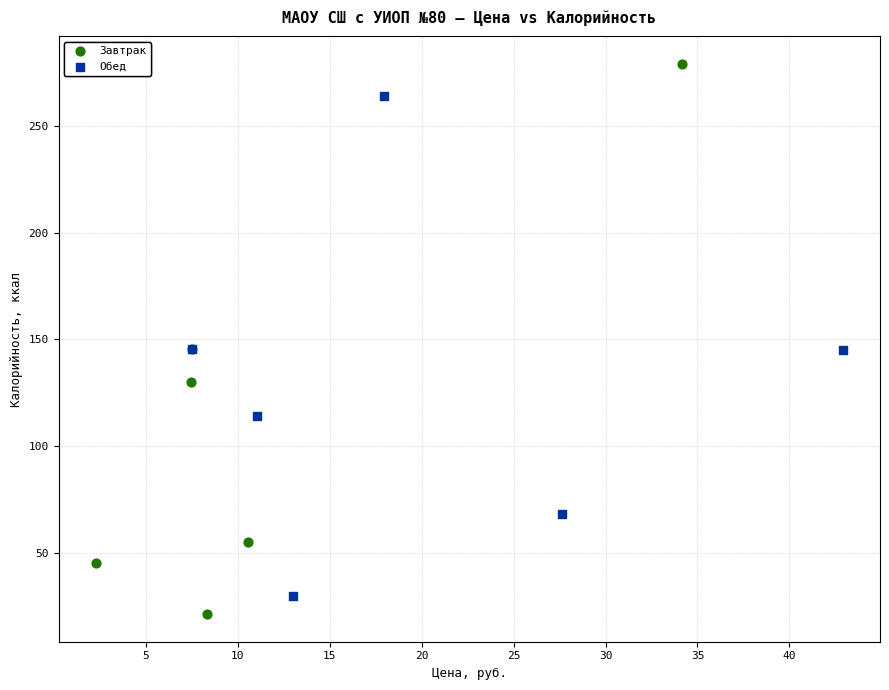

What are all the series names shown in the legend?

Завтрак, Обед